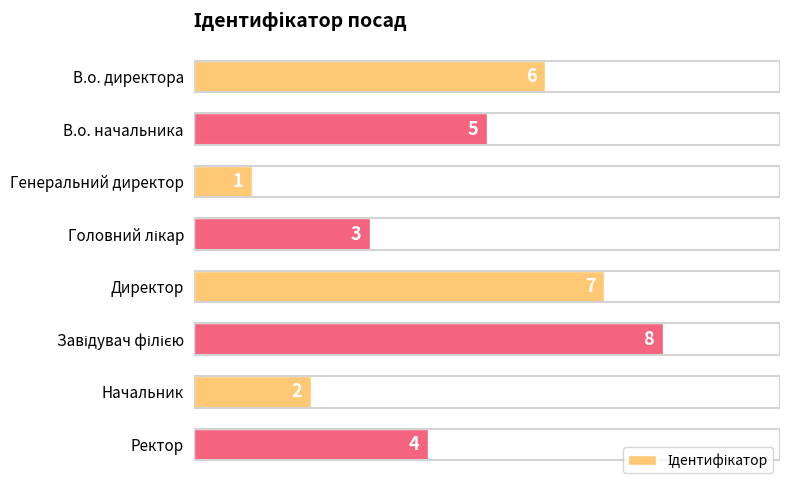

What is the sum of all values?

36